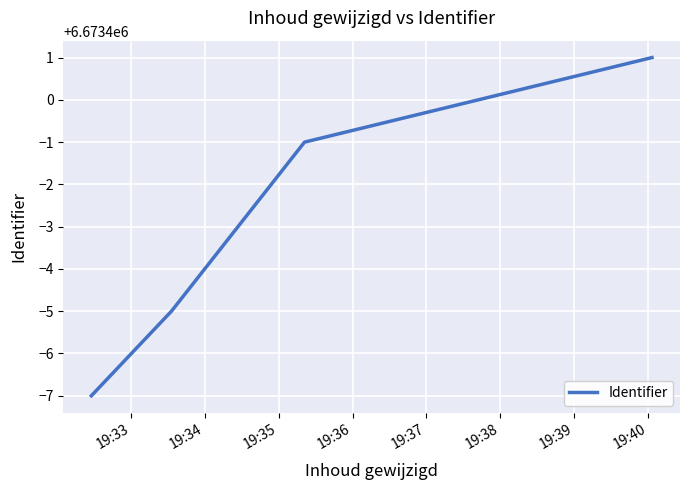

What is the minimum value shown in the chart?

6673393